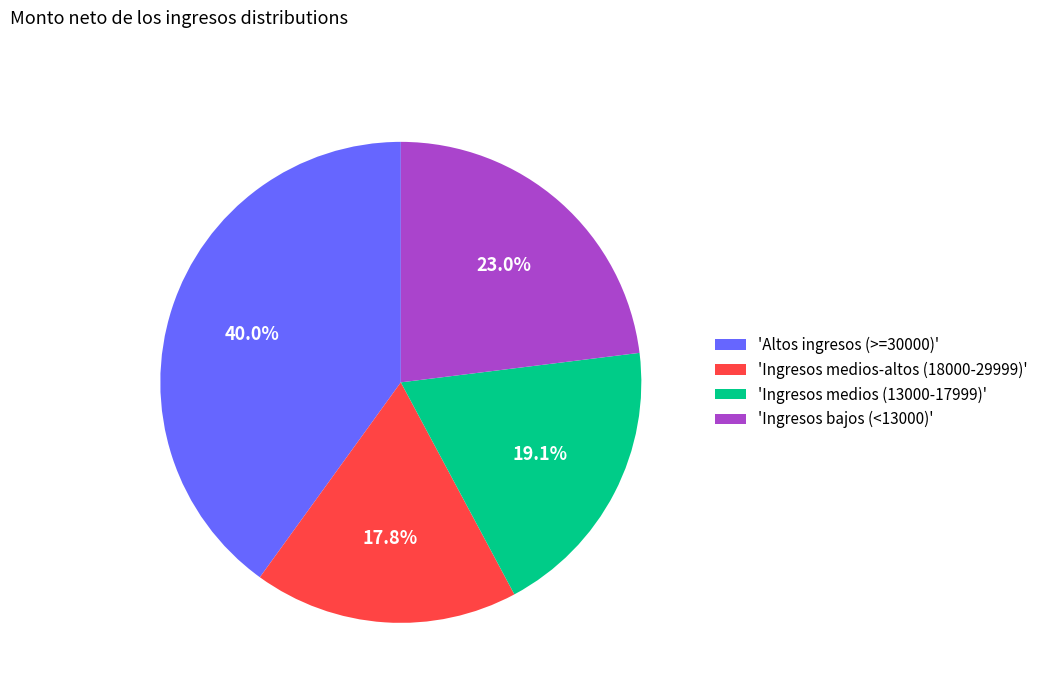

What is the ratio of the value at 'Altos ingresos (>=30000)' to the value at 'Ingresos medios-altos (18000-29999)'?

2.2